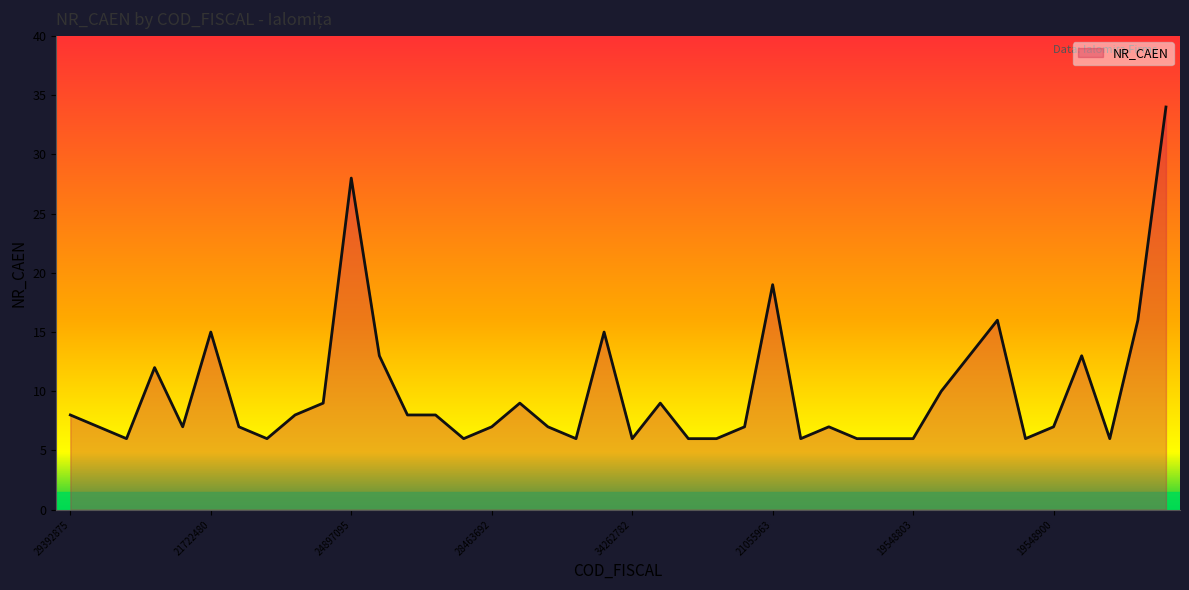

What is the greatest value displayed?

34